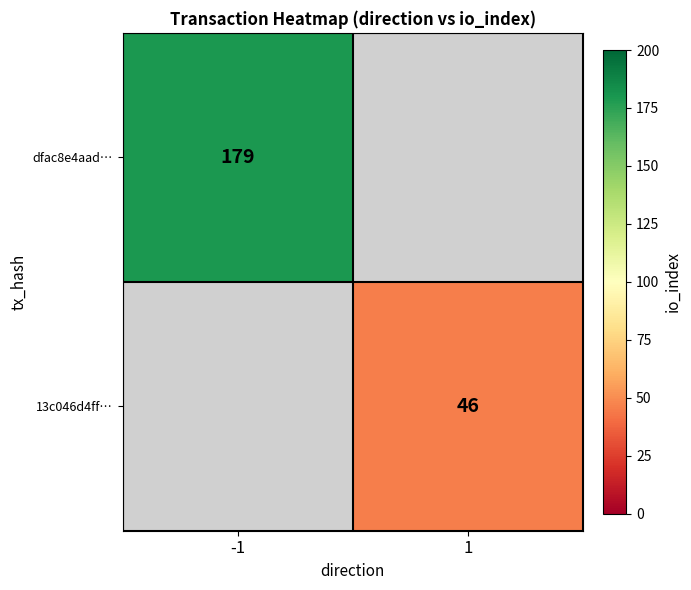

Is it true that 13c046d4ff… equals 46 at 1?

True